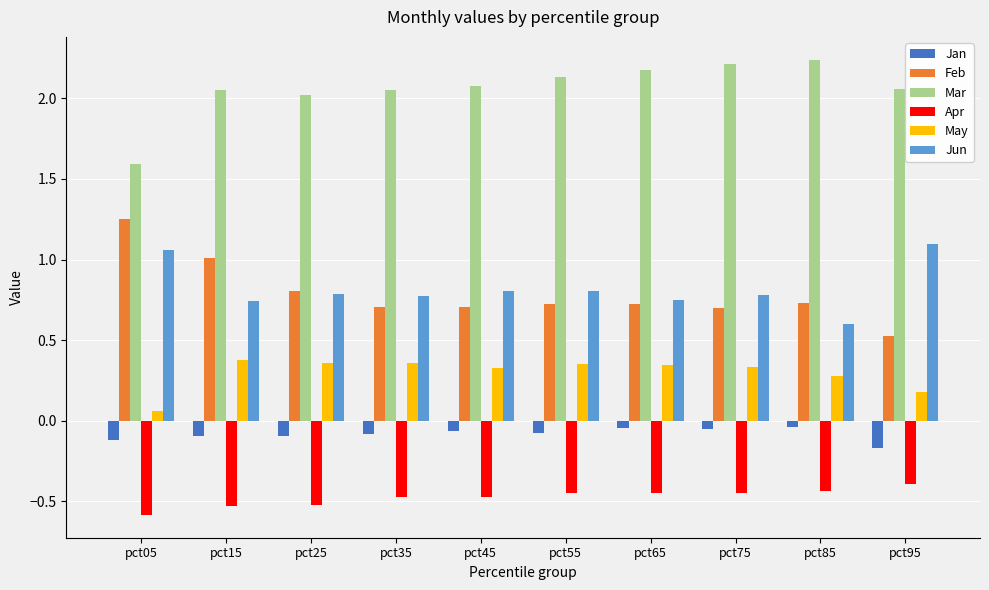

What is the sum of all Mar values?

20.6